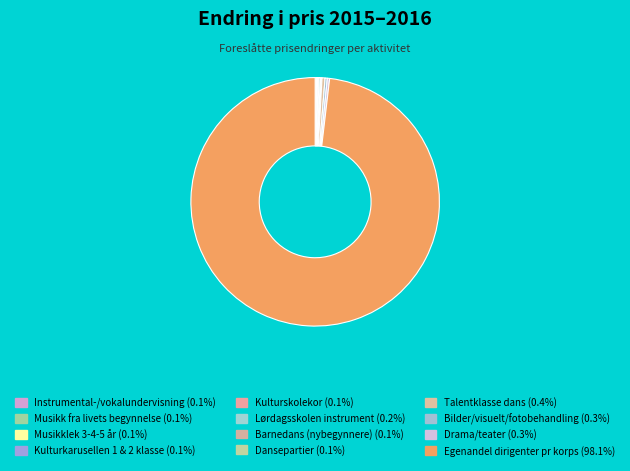

Rank the categories by value from highest to lowest.

Egenandel dirigenter pr korps, Talentklasse dans, Bilder/visuelt/fotobehandling, Drama/teater, Lørdagsskolen instrument, Instrumental-/vokalundervisning, Musikk fra livets begynnelse, Musikklek 3-4-5 år, Kulturkarusellen 1 & 2 klasse, Kulturskolekor, Barnedans (nybegynnere), Dansepartier